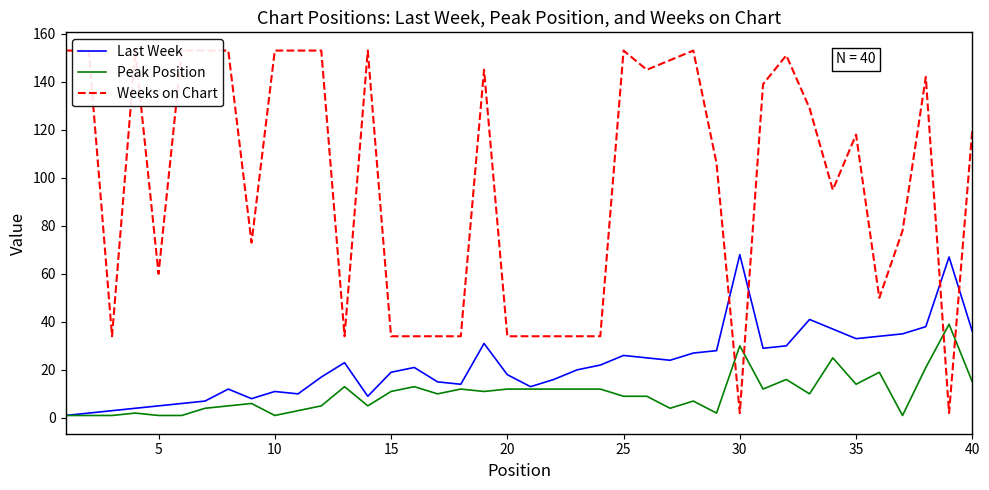

The value of Last Week at 25 is 35. True or false?

False